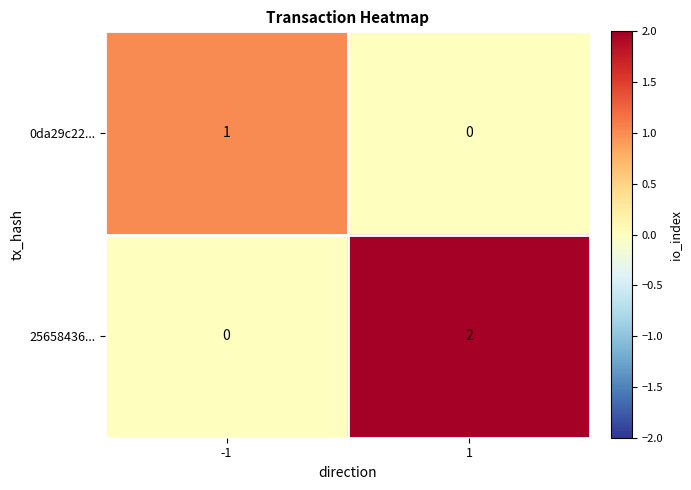

Rank the series by their maximum value, from lowest to highest.

0da29c22..., 25658436...